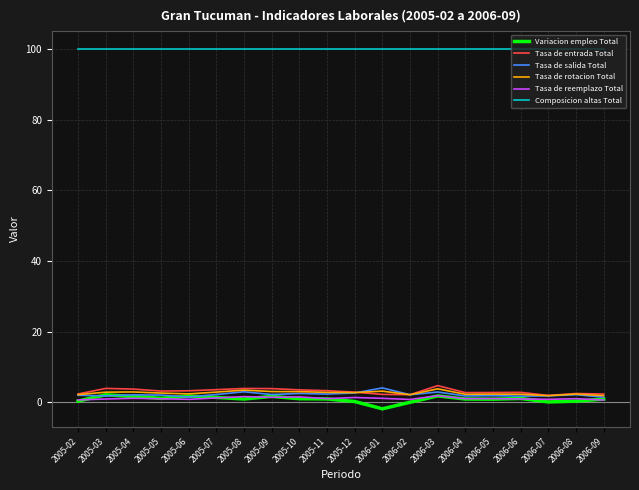

True or false: Tasa de reemplazo Total has a value of 1.5 at 2005-10.

True